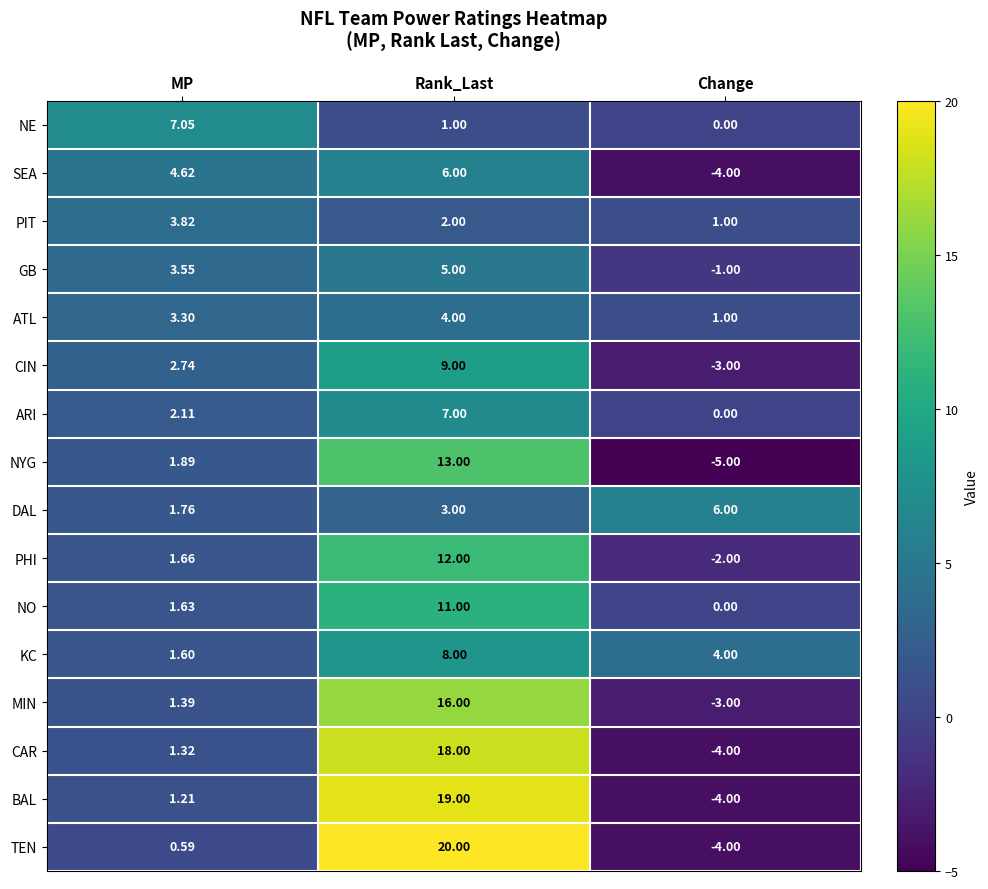

Where is CAR nearest to the value 7?

MP